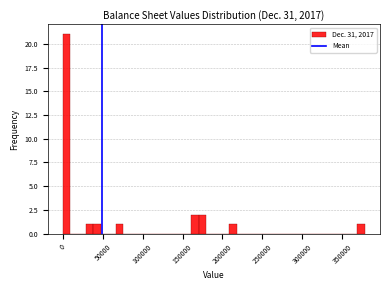

Read against the x-axis, roughly where is the centre of the tallest bar?

5000